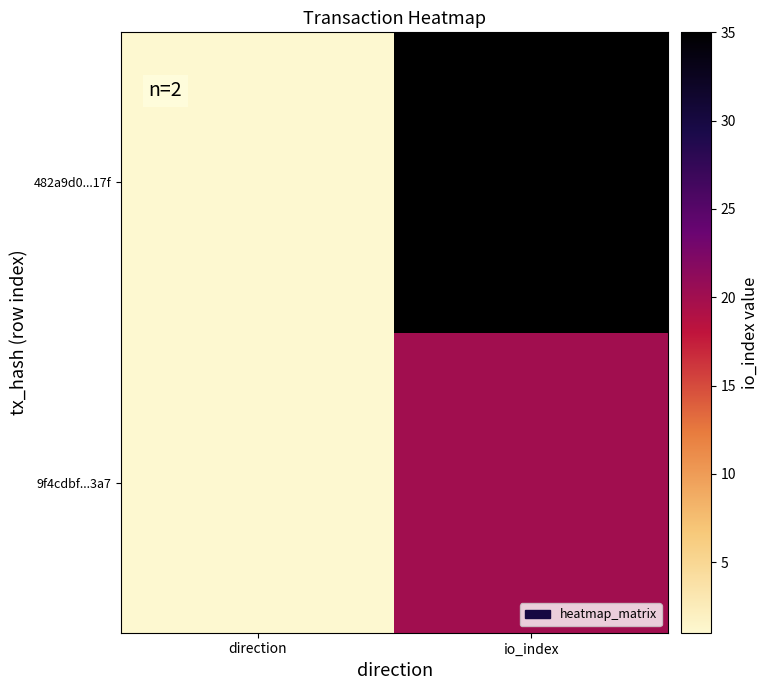

What is the difference between the highest and lowest values at io_index?

15